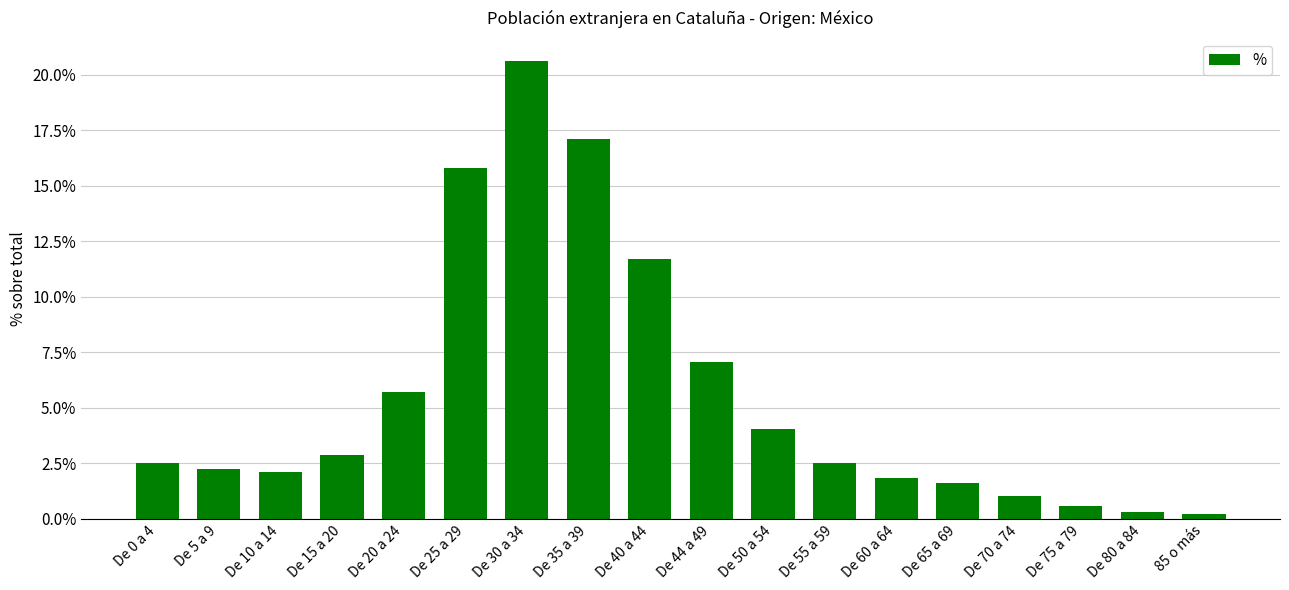

Where is the data nearest to the value 10?

De 40 a 44